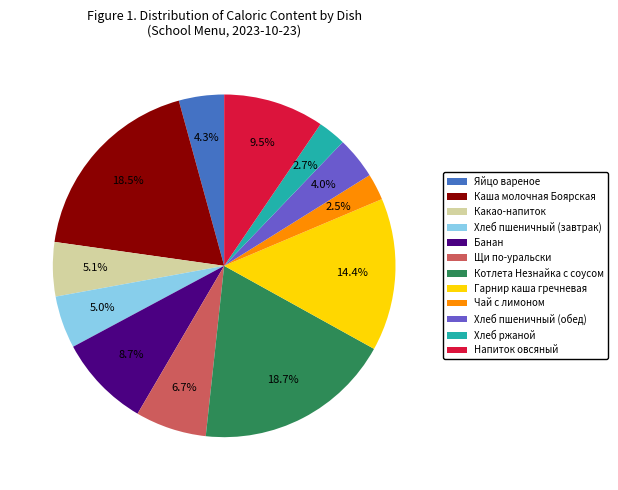

Approximately how many times larger is the value at Каша молочная Боярская compared to Какао-напиток?

3.6